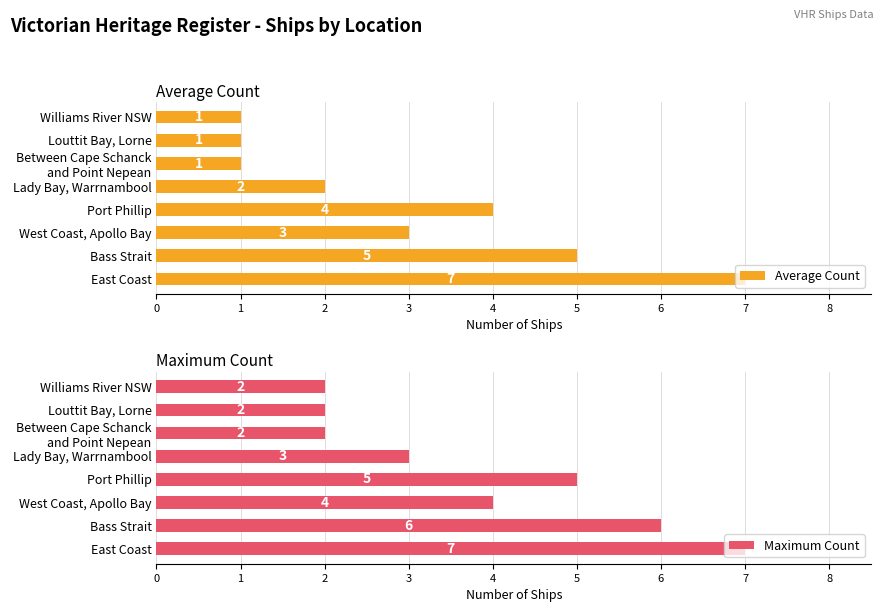

Does the chart contain stacked bars?

No